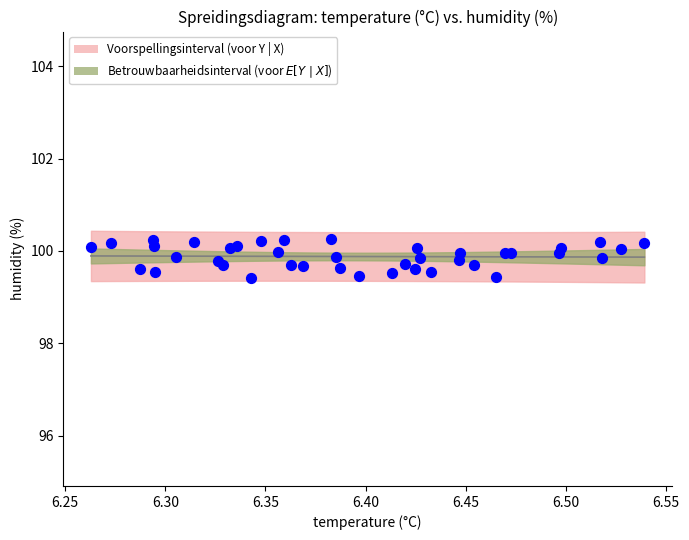

What is the range of X values (max minus min)?

0.3